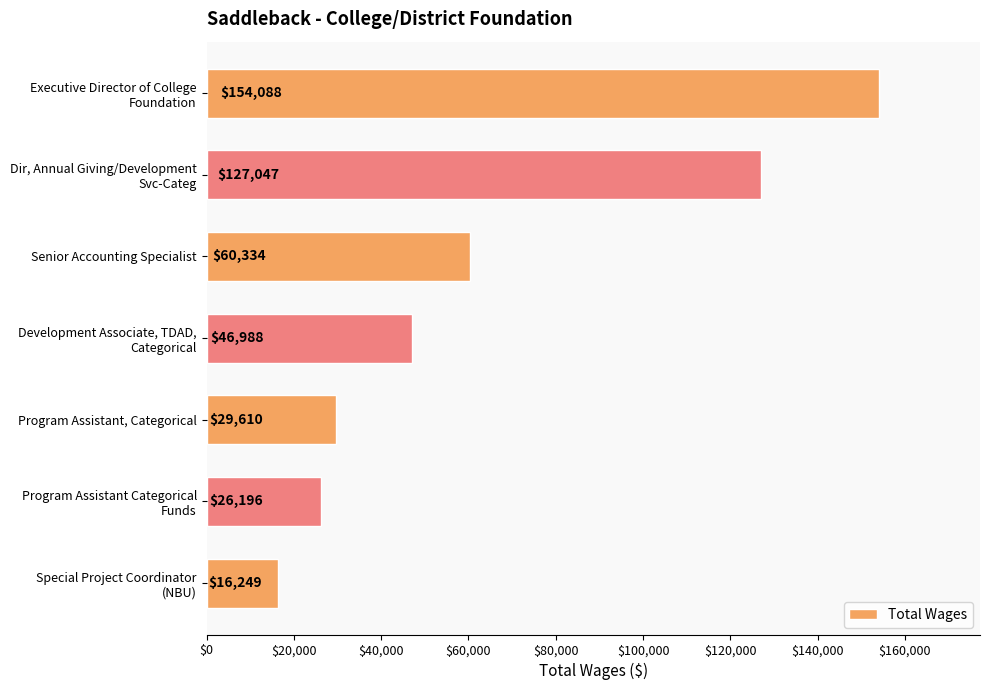

What is the value of the 1st bar from the top?

154088